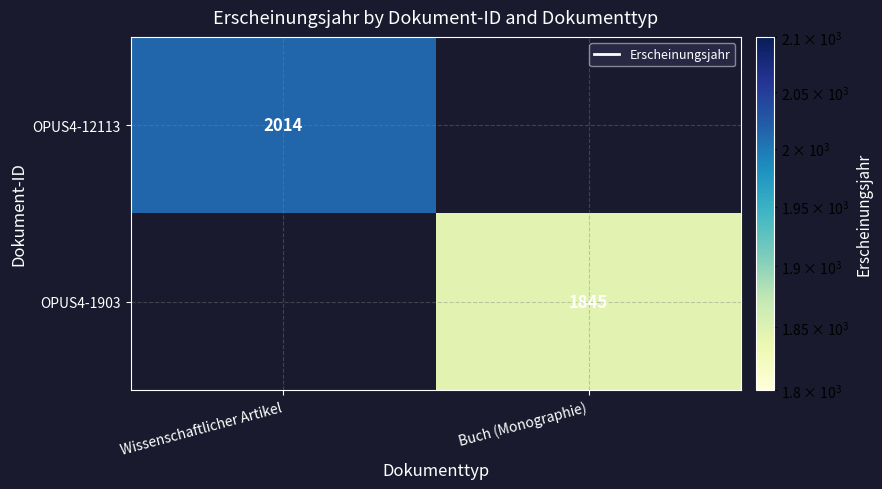

What is the difference between the highest and lowest values at Wissenschaftlicher Artikel?

2014